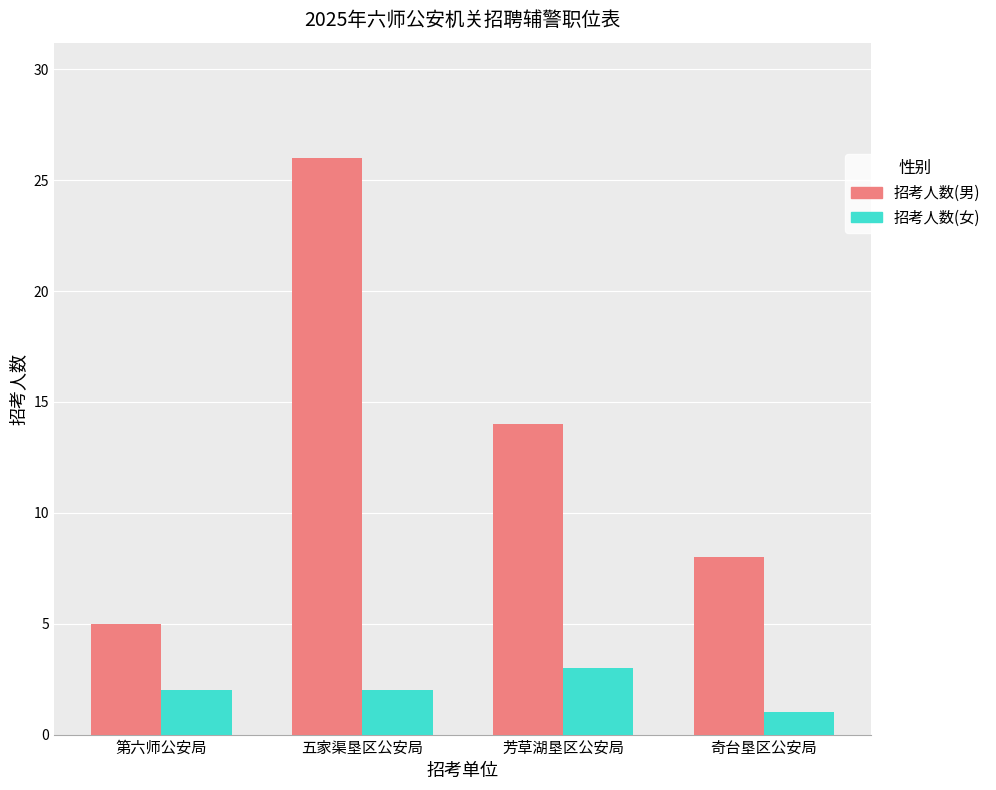

At which category is the sum across all series the highest?

五家渠垦区公安局